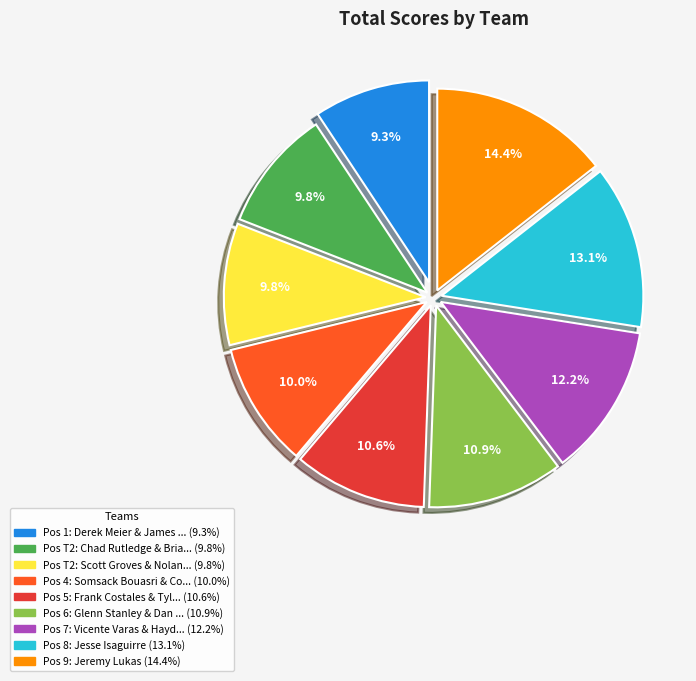

Is there a majority slice in this chart?

No